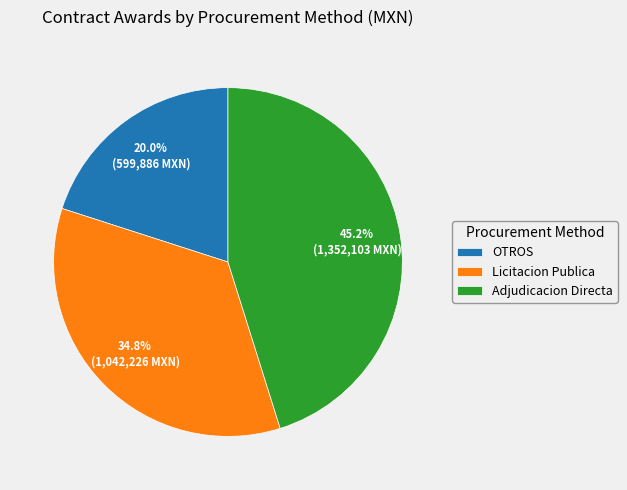

Rank the categories by value from lowest to highest.

OTROS, Licitacion Publica, Adjudicacion Directa